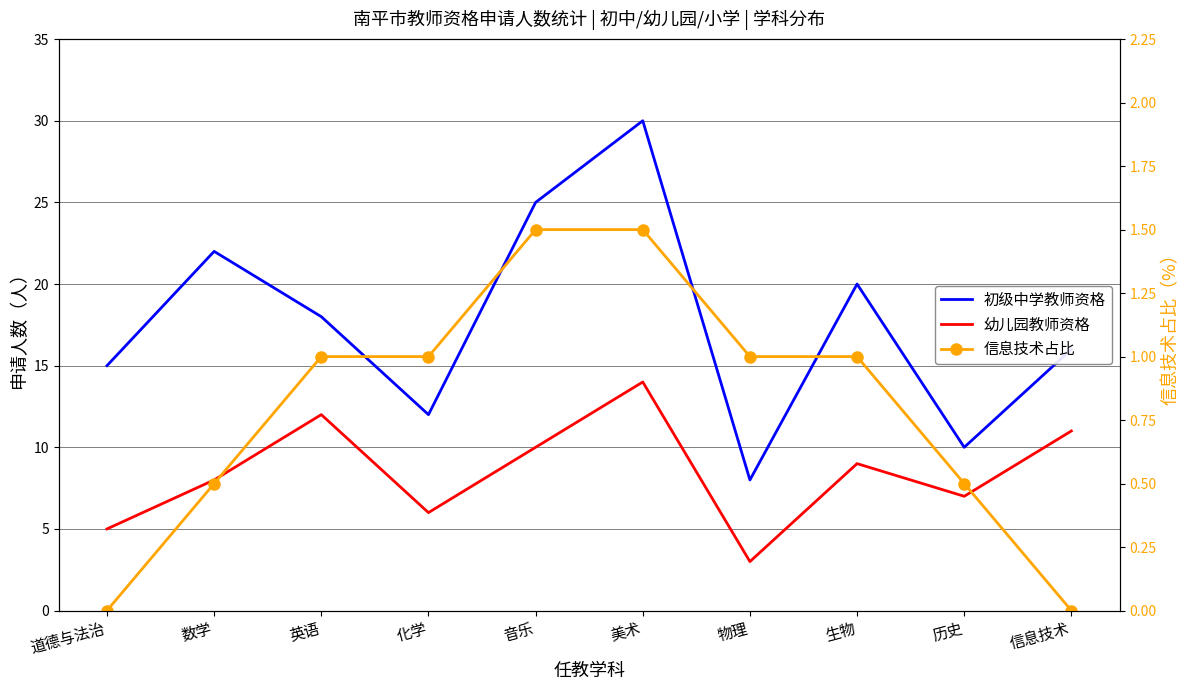

True or false: 幼儿园教师资格 has a value of 2.2 at 音乐.

False